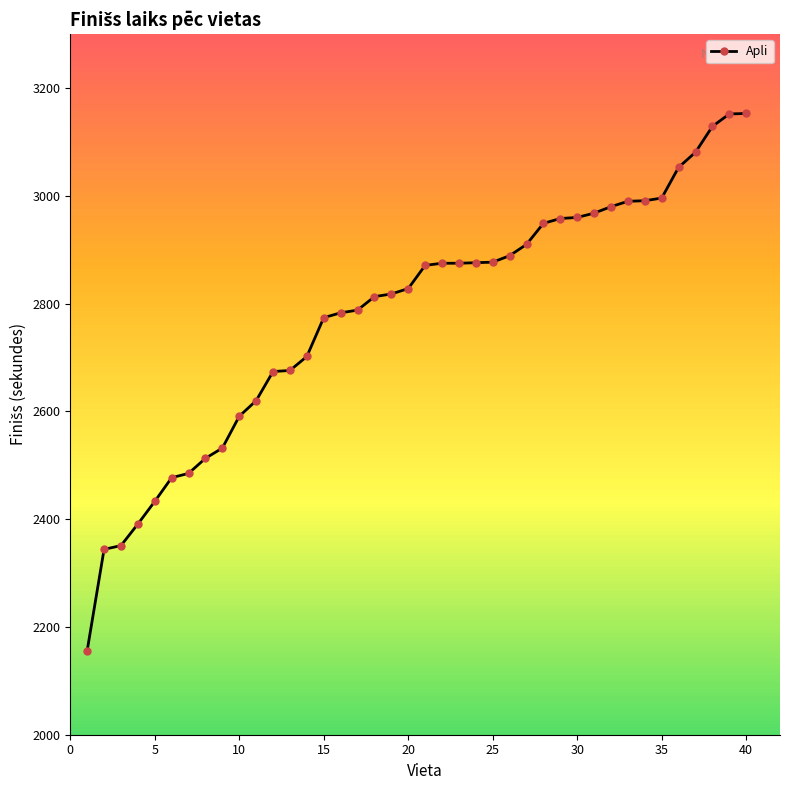

What is the difference between the second highest and minimum values?

996